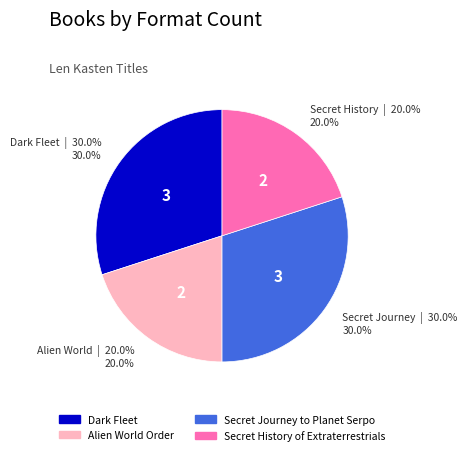

Is it true that Secret History of Extraterrestrials is 33% of the pie?

False